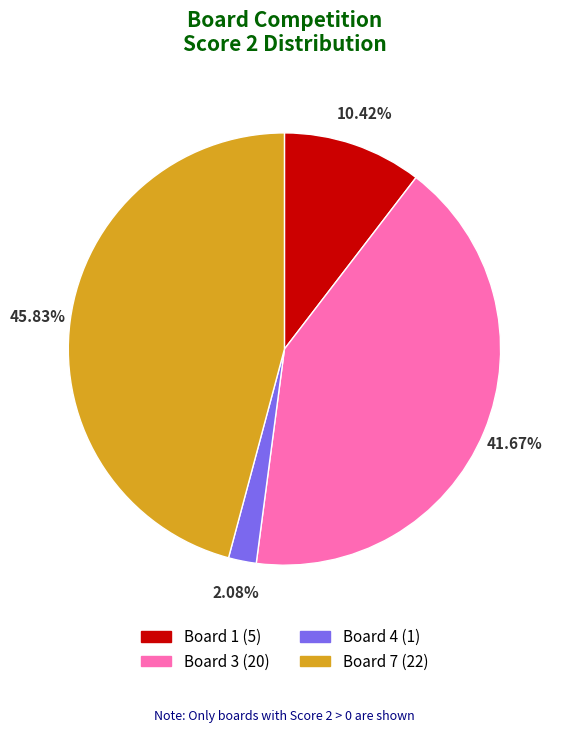

How many slices are in this pie chart?

4